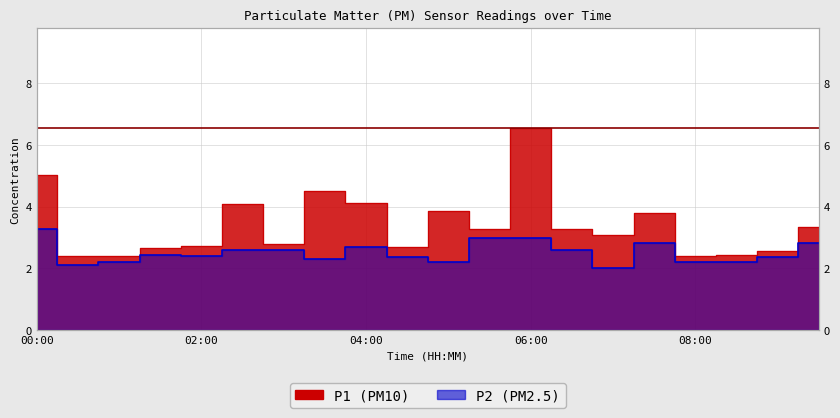

Read the P1 value at 04:30.

2.7